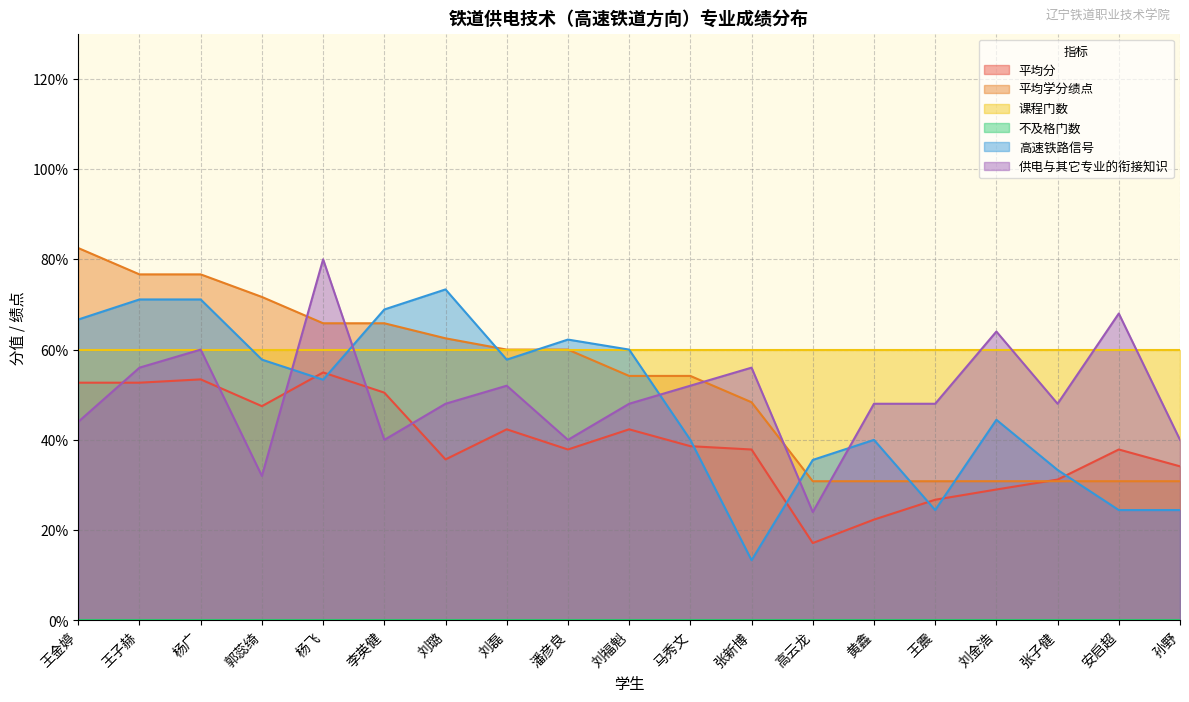

What is the minimum value shown in the chart?

0.0